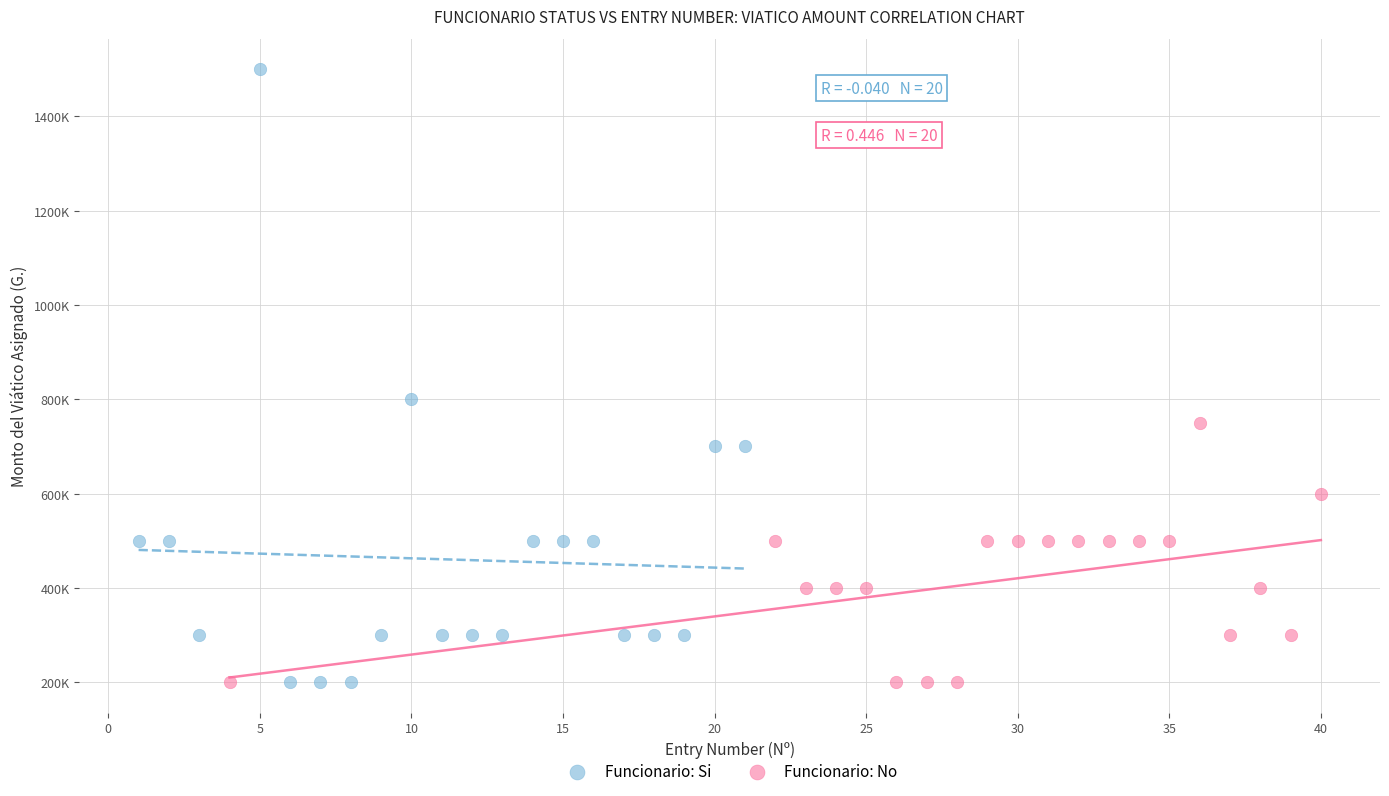

Which series contains the highest Y value?

Funcionario: Si